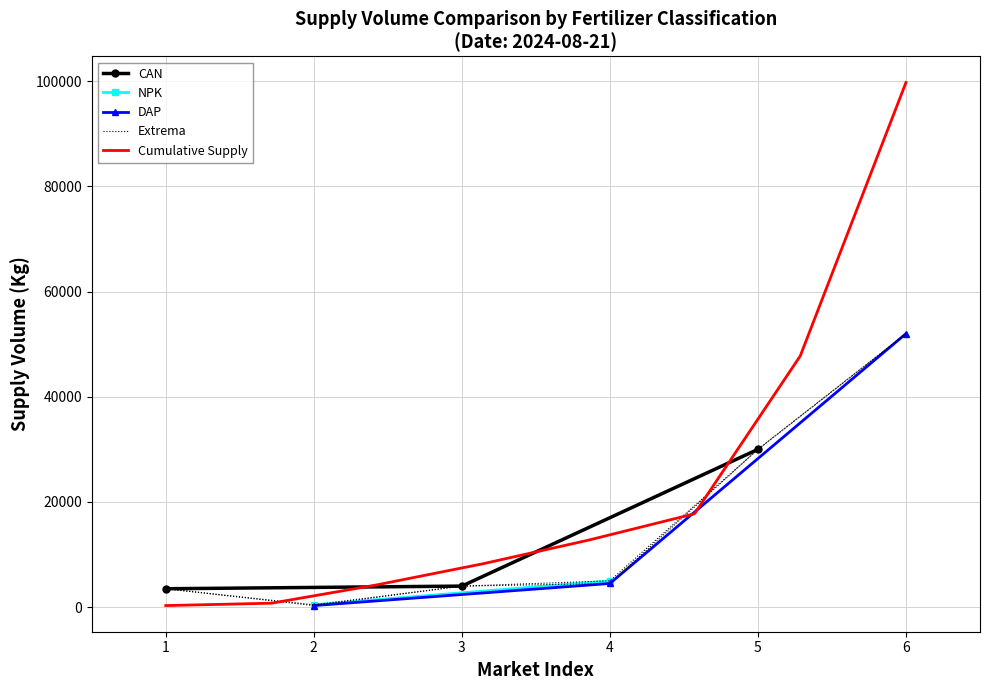

What is the value of the CAN point at the 1st from the left?

3500